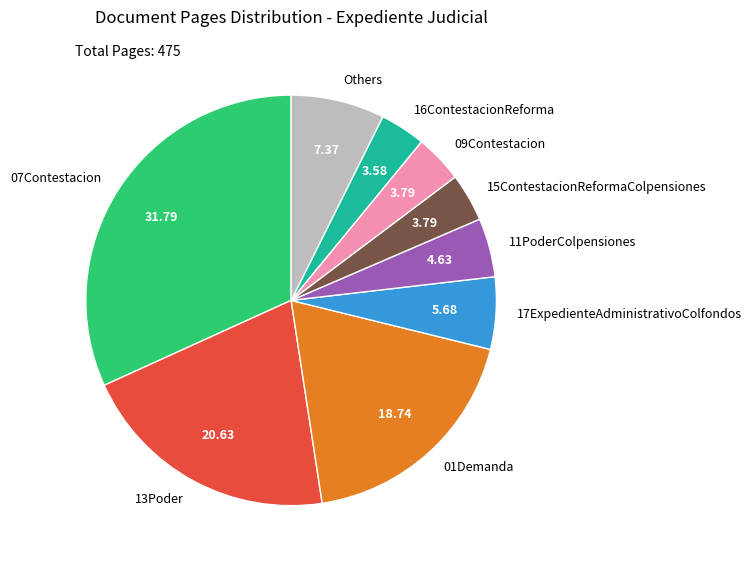

Is it true that 17ExpedienteAdministrativoColfondos is 6% of the pie?

True